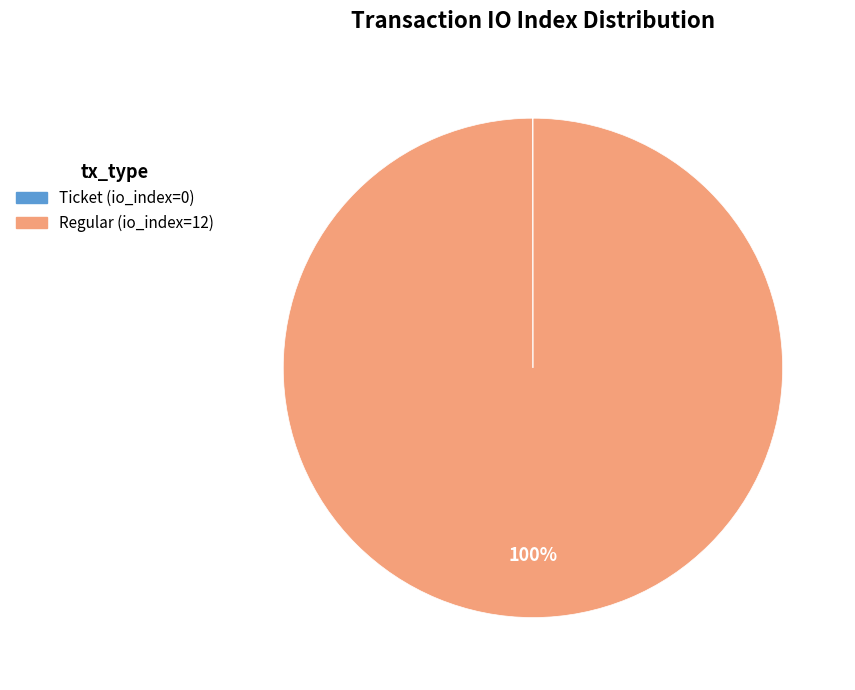

To the nearest percent, what is the difference between the largest and smallest slice percentages?

100%